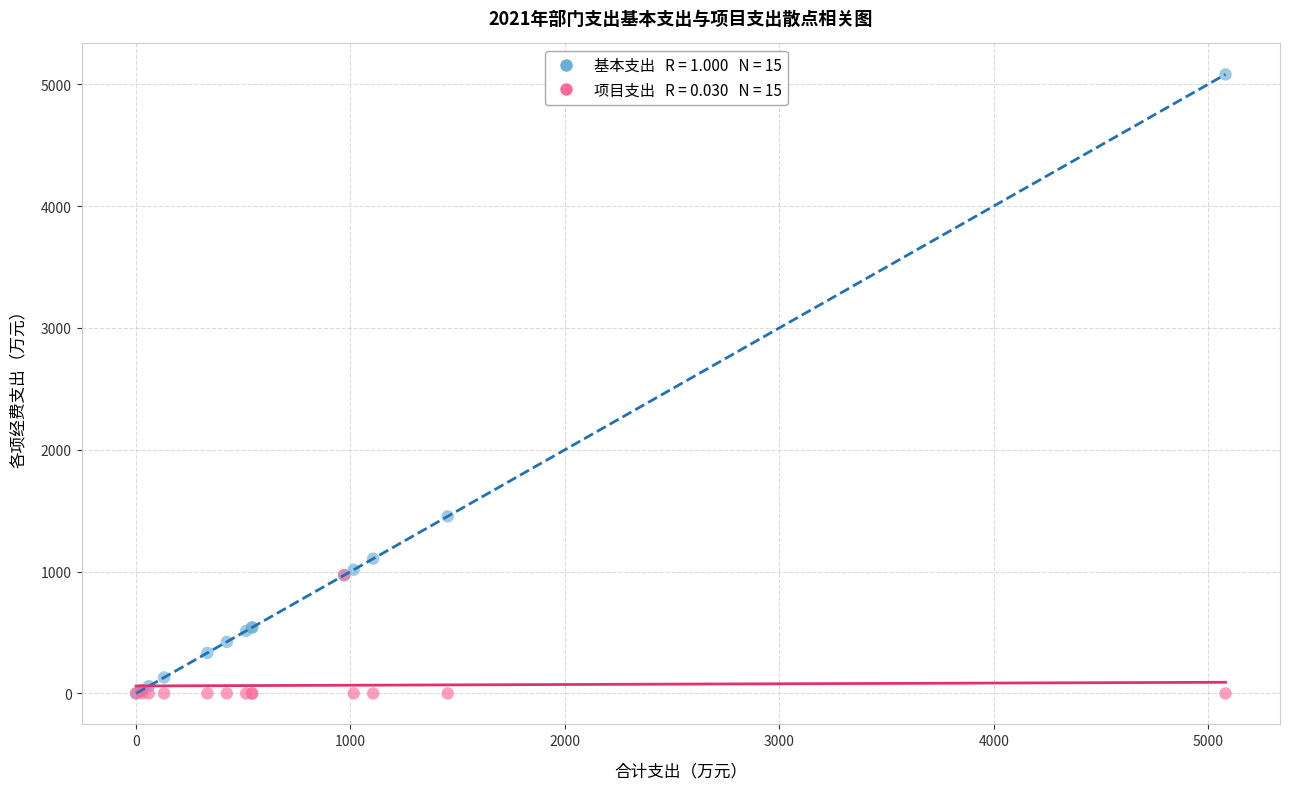

Across all series, what Y value is closest to 2540?

1453.4